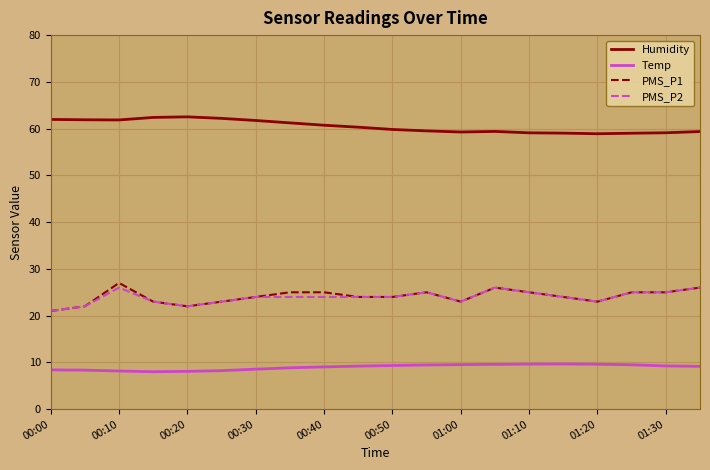

Which series has the largest total across all categories?

Humidity